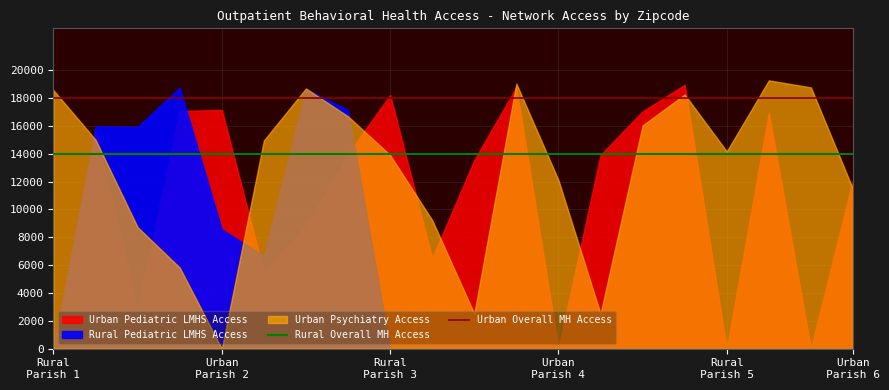

Which category has the highest value in the Rural Overall MH Access series?

Rural
Parish 1